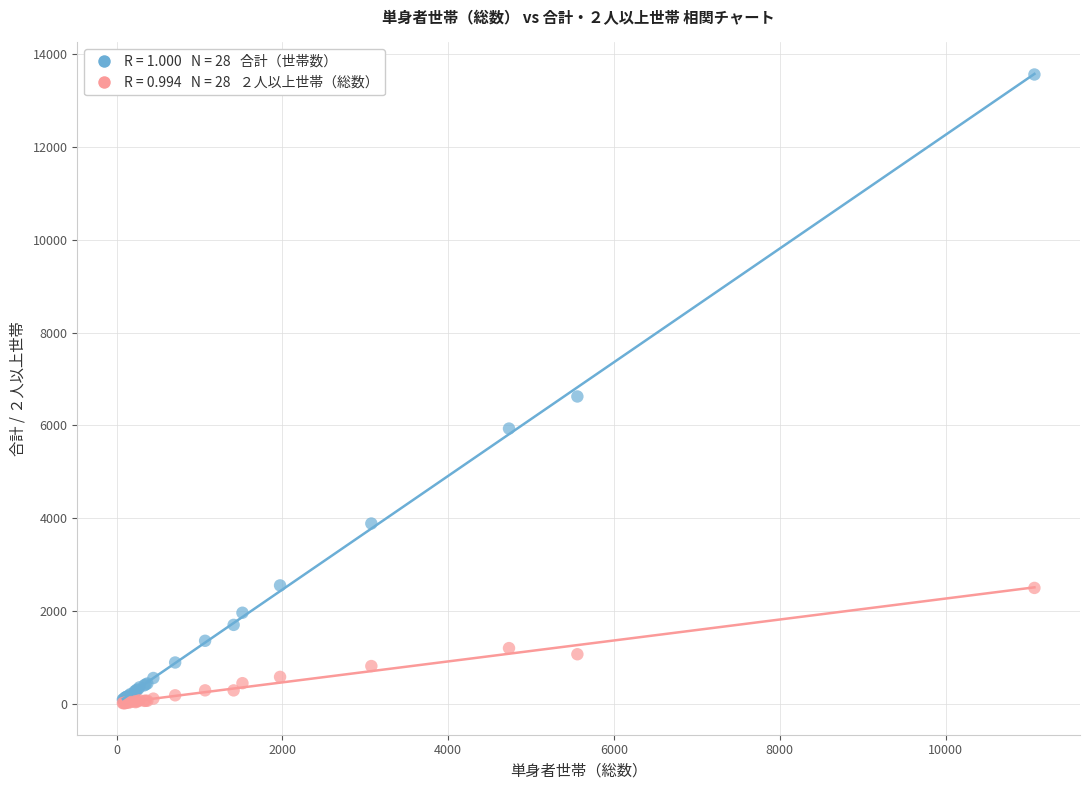

Across all series, what Y value is closest to 6787?

6623.5